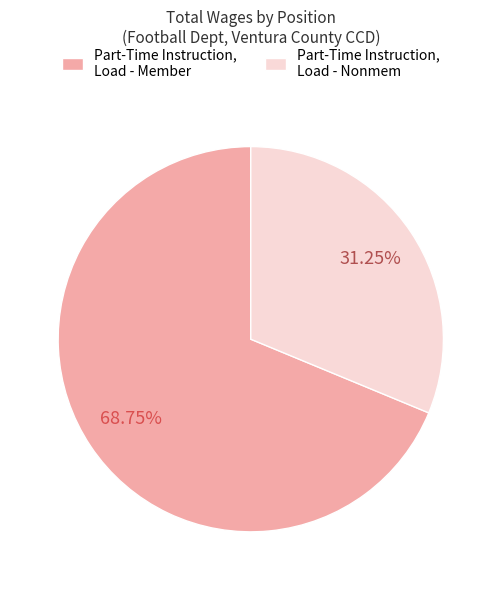

Combined, what portion of the pie is Part-Time Instruction, Load - Nonmem and Part-Time Instruction, Load - Member?

100.0%